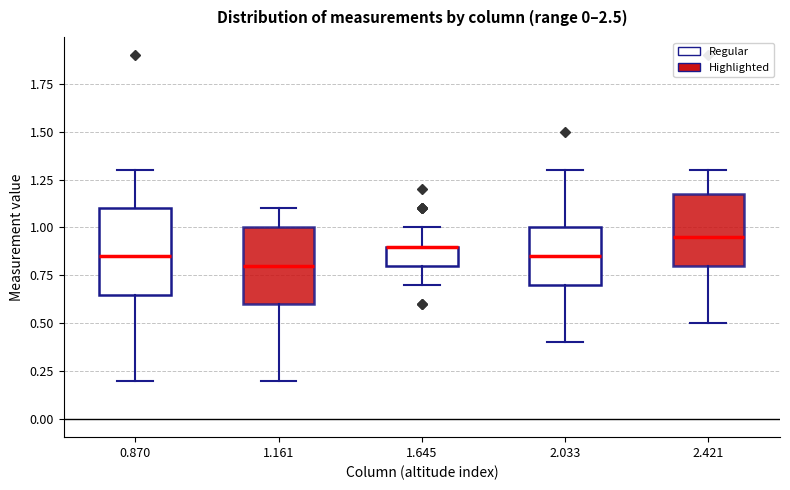

Reading left to right, transcribe this box plot: for each box, give where its median line is, the range the box spans, and where its two whiskers end, as read against the y-axis. The values are not printed on the chart, so give them approximately, as read against the axis.

0.870: median 0.85, box 0.65 to 1.10, whiskers 0.20 to 1.30
1.161: median 0.80, box 0.60 to 1.00, whiskers 0.20 to 1.10
1.645: median 0.90 (drawn on the box's upper edge), box 0.80 to 0.90, whiskers 0.70 to 1.00
2.033: median 0.85, box 0.70 to 1.00, whiskers 0.40 to 1.30
2.421: median 0.95, box 0.80 to 1.20, whiskers 0.50 to 1.30